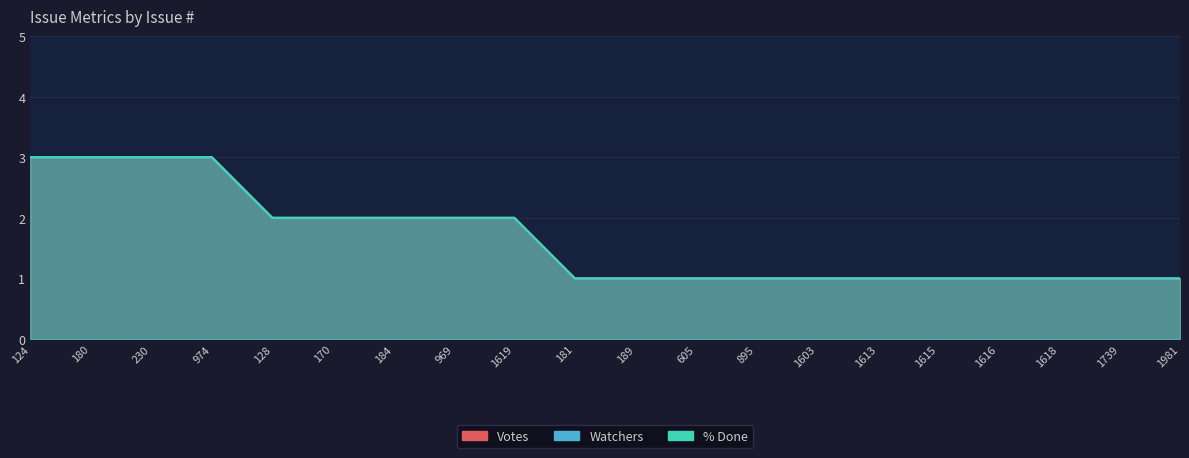

What is the difference between the maximum and minimum values in the Votes series?

2